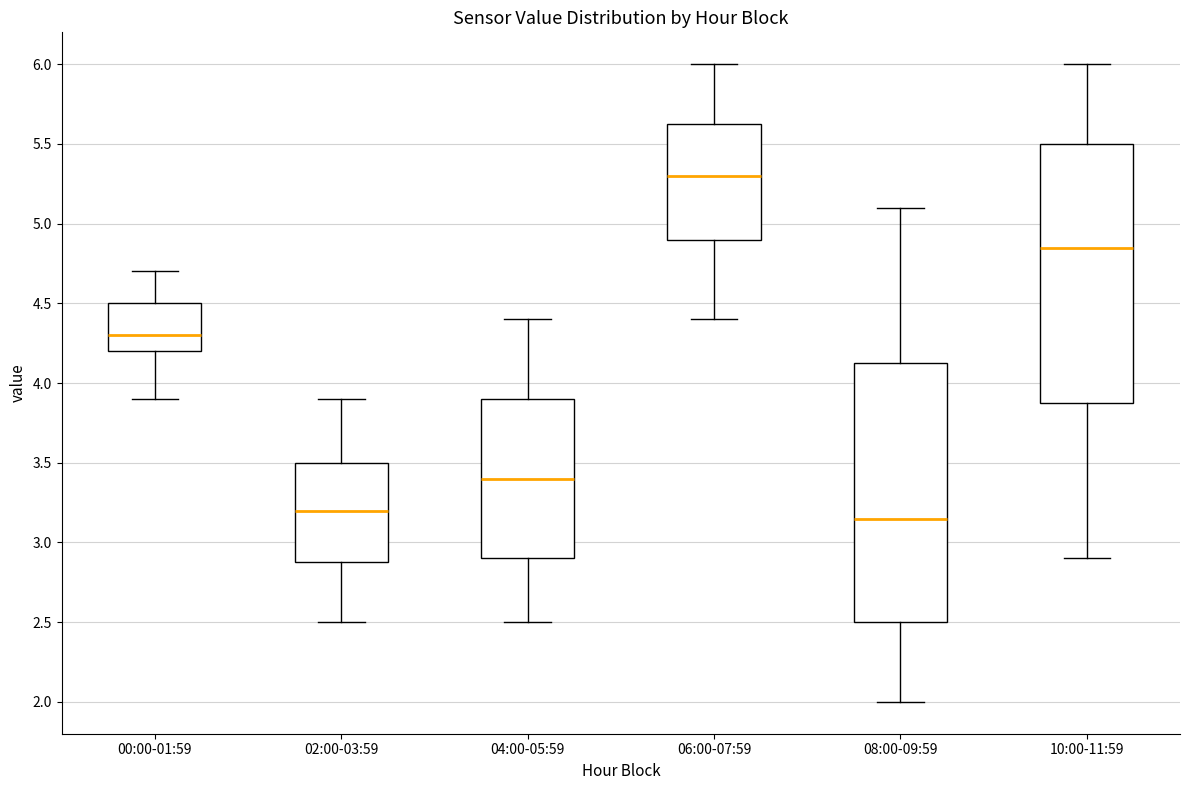

Reading left to right, transcribe this box plot: for each box, give where its median line is, the range the box spans, and where its two whiskers end, as read against the y-axis. The values are not printed on the chart, so give them approximately, as read against the axis.

00:00-01:59: median 4.30, box 4.20 to 4.50, whiskers 3.90 to 4.70
02:00-03:59: median 3.20, box 2.90 to 3.50, whiskers 2.50 to 3.90
04:00-05:59: median 3.40, box 2.90 to 3.90, whiskers 2.50 to 4.40
06:00-07:59: median 5.30, box 4.90 to 5.65, whiskers 4.40 to 6.00
08:00-09:59: median 3.15, box 2.50 to 4.15, whiskers 2.00 to 5.10
10:00-11:59: median 4.85, box 3.90 to 5.50, whiskers 2.90 to 6.00